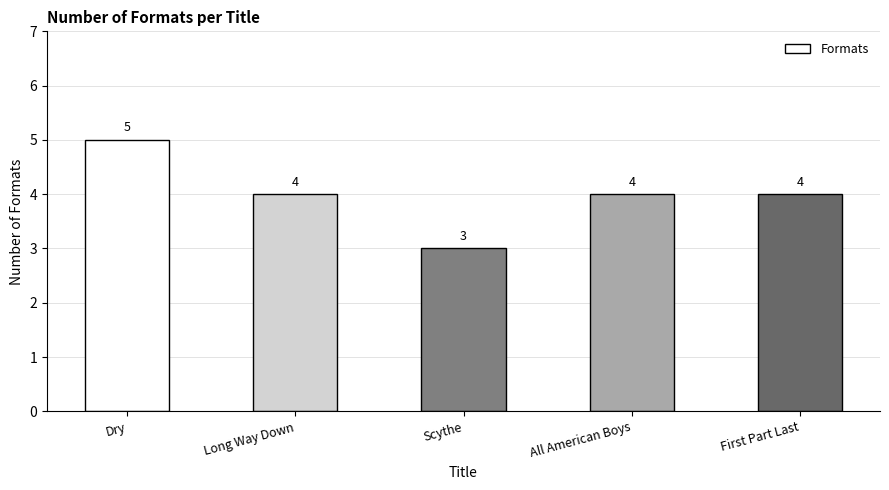

The chart shows a value of 4 at First Part Last. True or false?

True